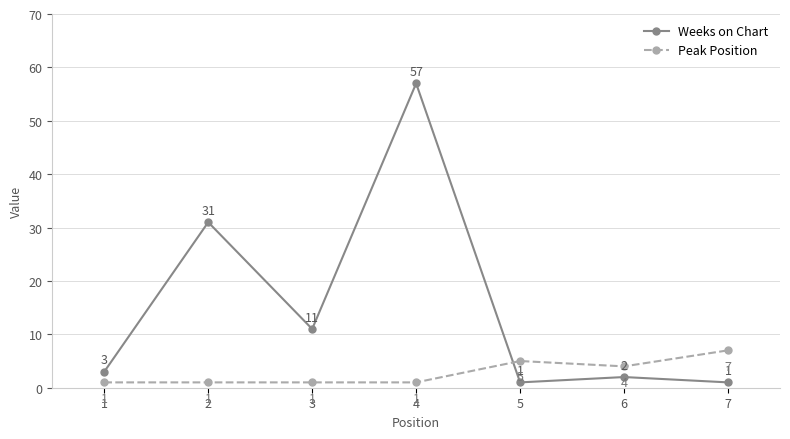

Does the chart display data point markers on the line(s)?

Yes